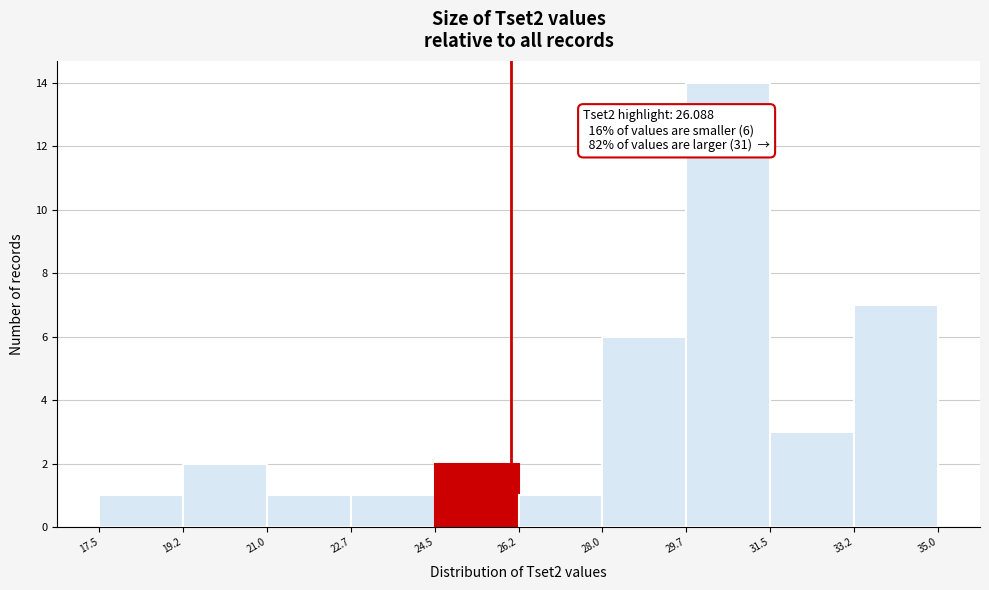

Which range on the x-axis has the tallest bar?

29.7 to 31.5